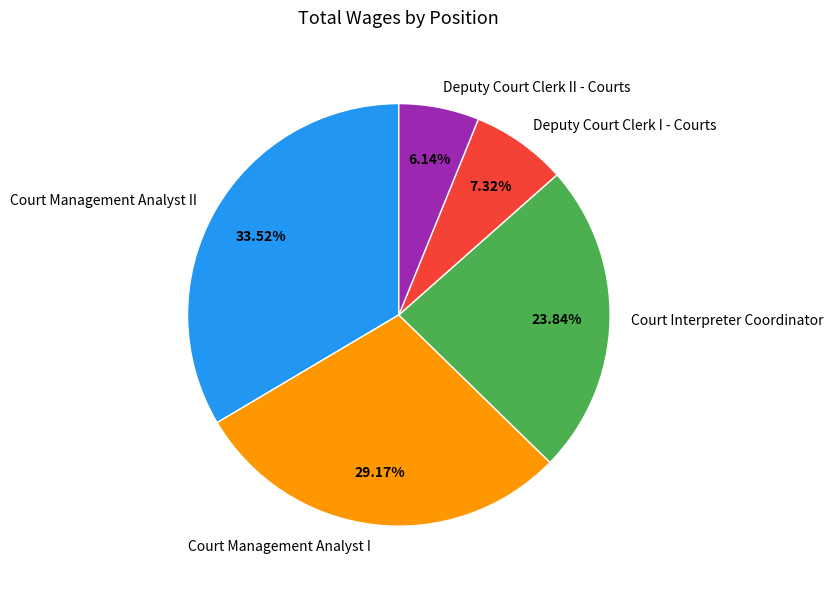

What percentage is the Court Management Analyst I slice, to the nearest percent?

29%